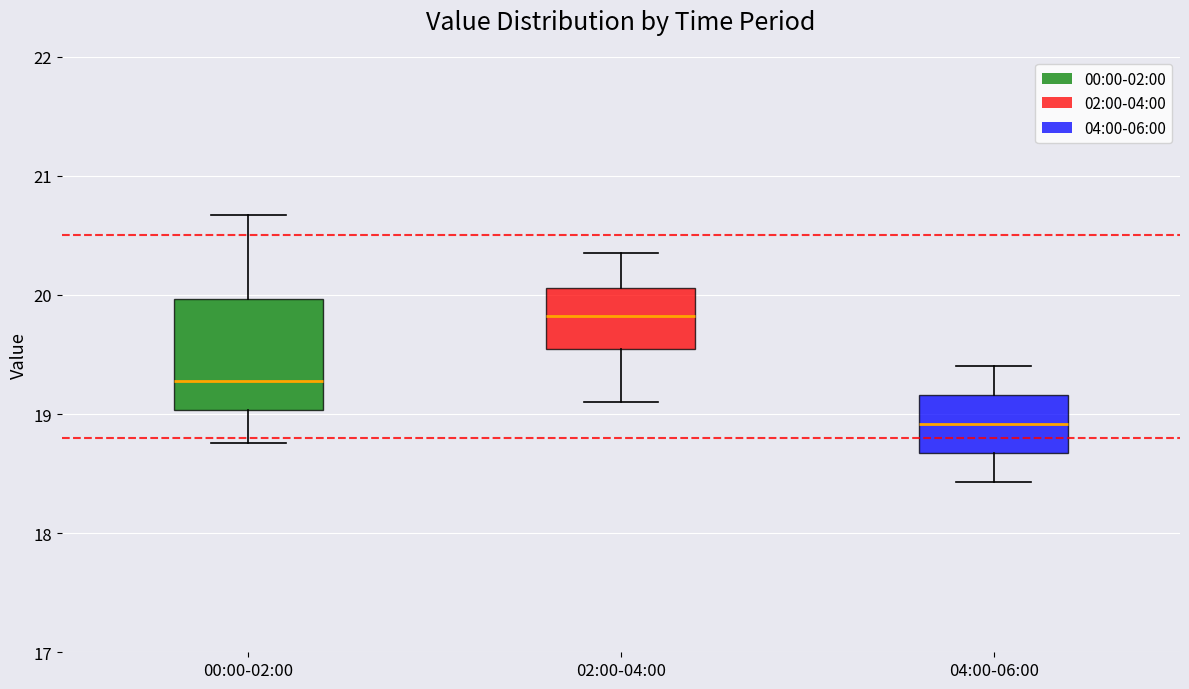

Reading left to right, read every box against the y-axis: the position of its median line, the range the box covers, and the ends of its whiskers. The values are not printed on the chart, so give them approximately, as read against the axis.

00:00-02:00: median 19.3, box 19.0 to 20.0, whiskers 18.8 to 20.7
02:00-04:00: median 19.8, box 19.5 to 20.1, whiskers 19.1 to 20.4
04:00-06:00: median 18.9, box 18.7 to 19.2, whiskers 18.4 to 19.4